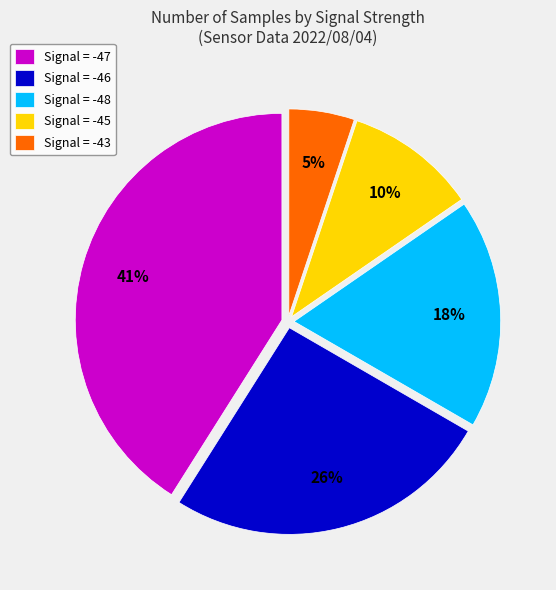

What percentage is the Signal = -48 slice, to the nearest percent?

18%